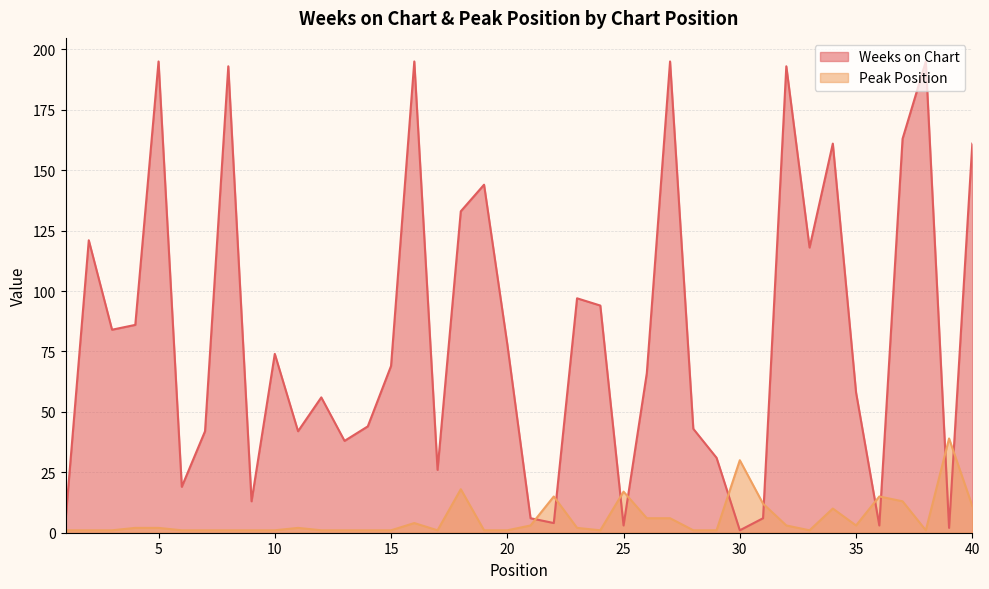

Which series has the widest spread of values?

Weeks on Chart